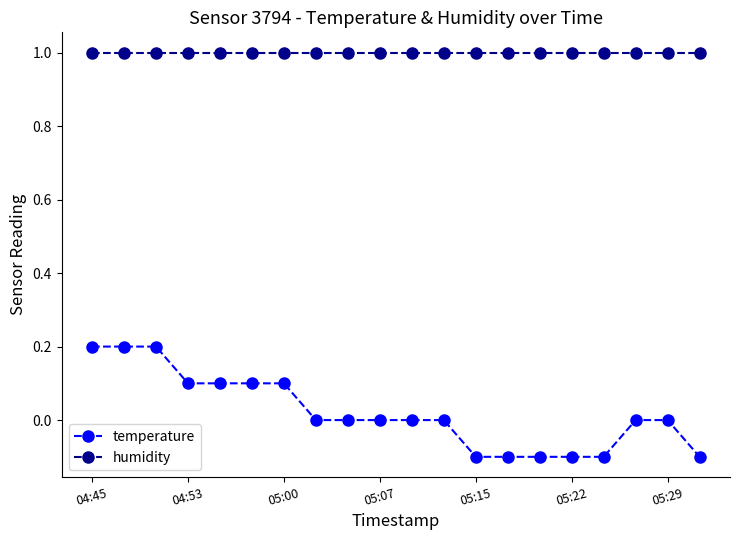

Rank the series by their average value, from lowest to highest.

temperature, humidity